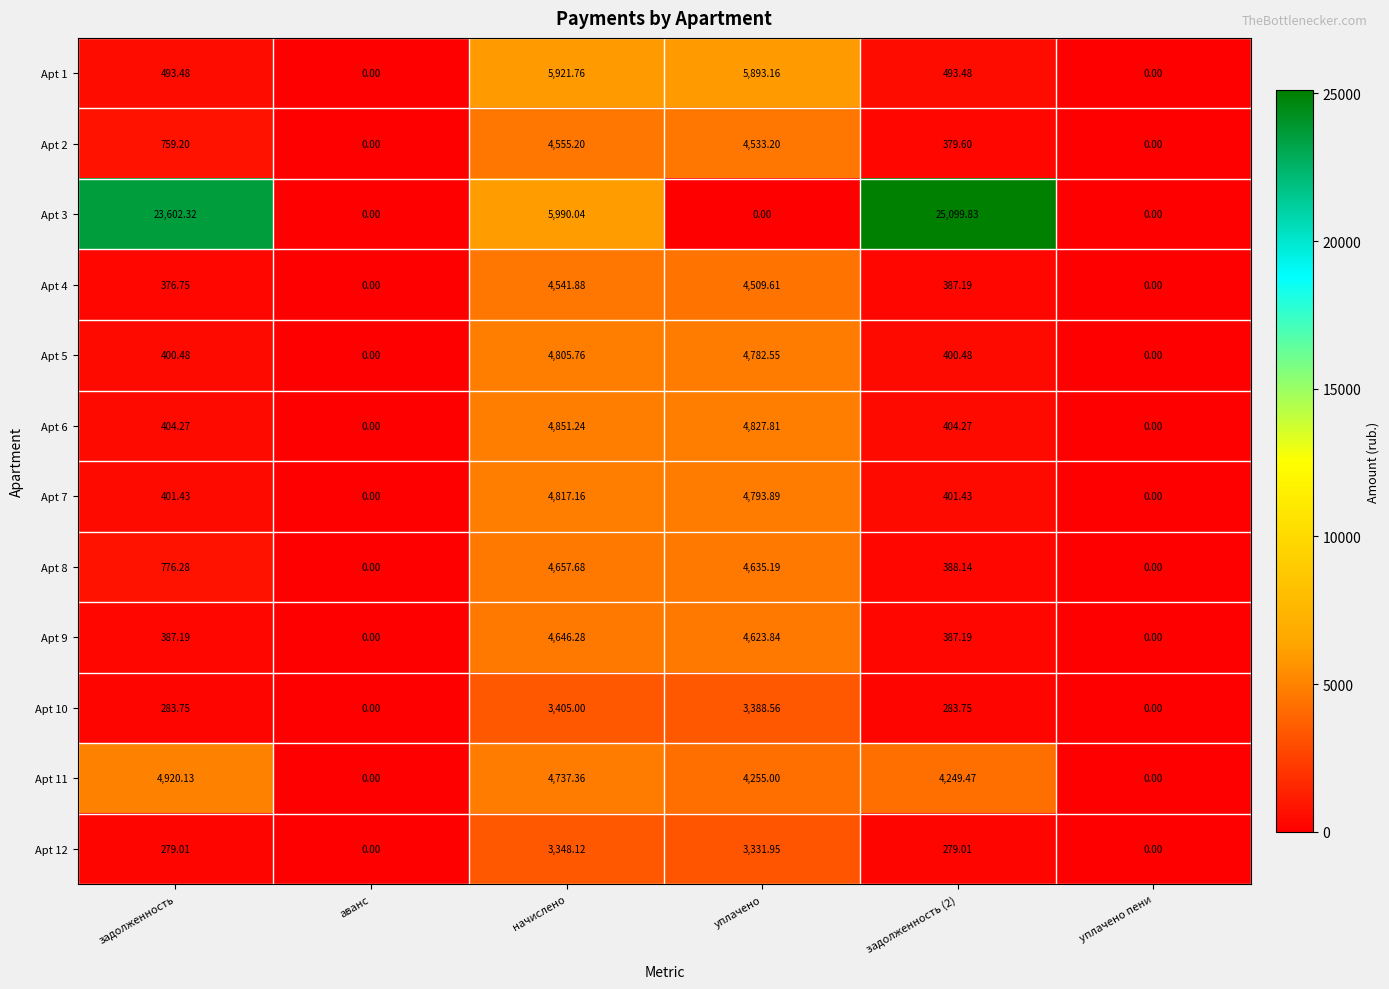

At which category is the sum across all series the highest?

начислено